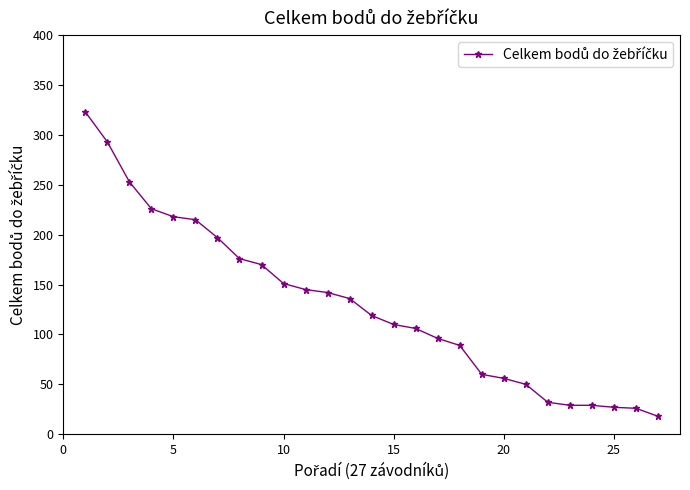

What is the difference between the second highest and minimum values?

275